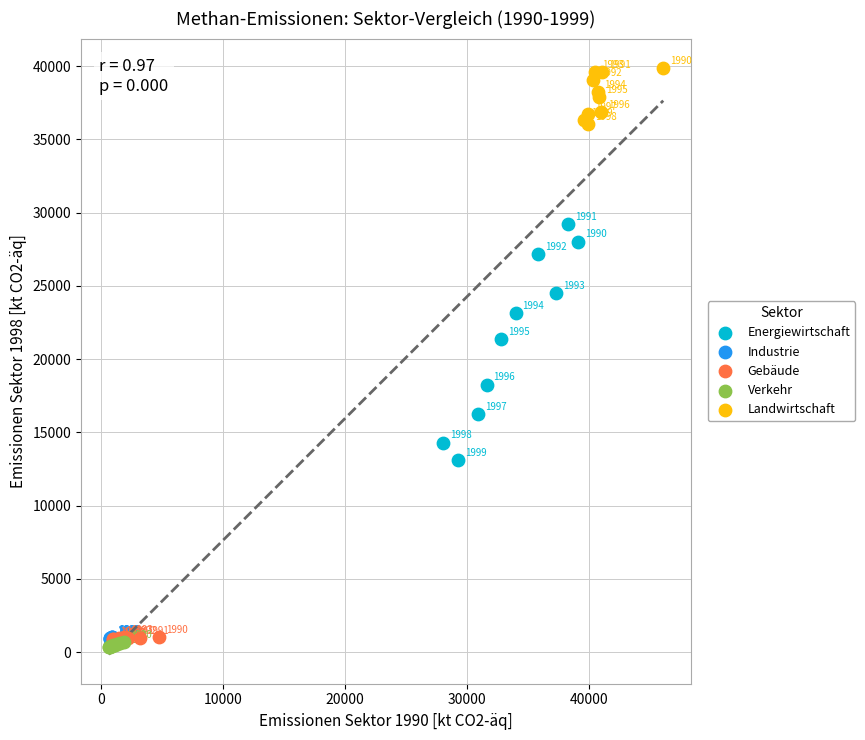

Which series contains the lowest Y value?

Verkehr